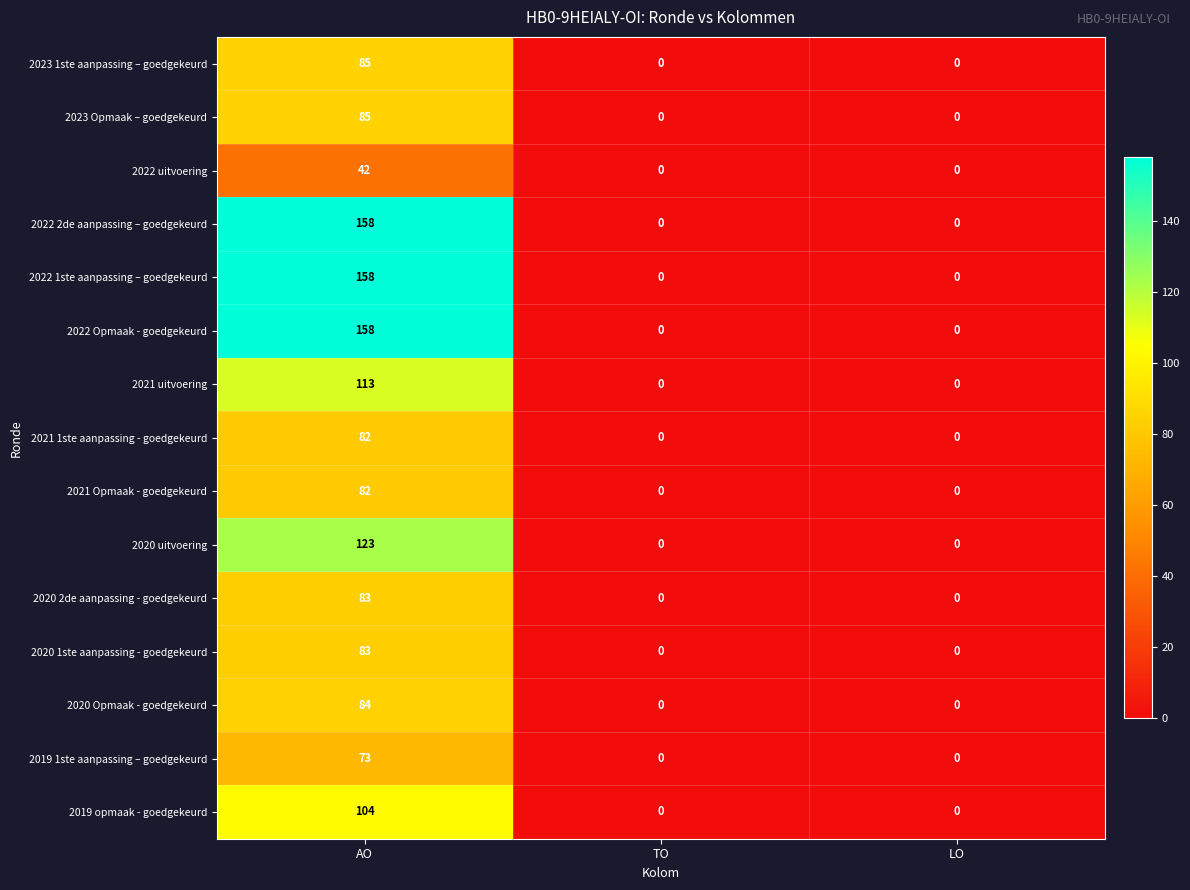

The value of 2022 Opmaak - goedgekeurd at AO is 106. True or false?

False